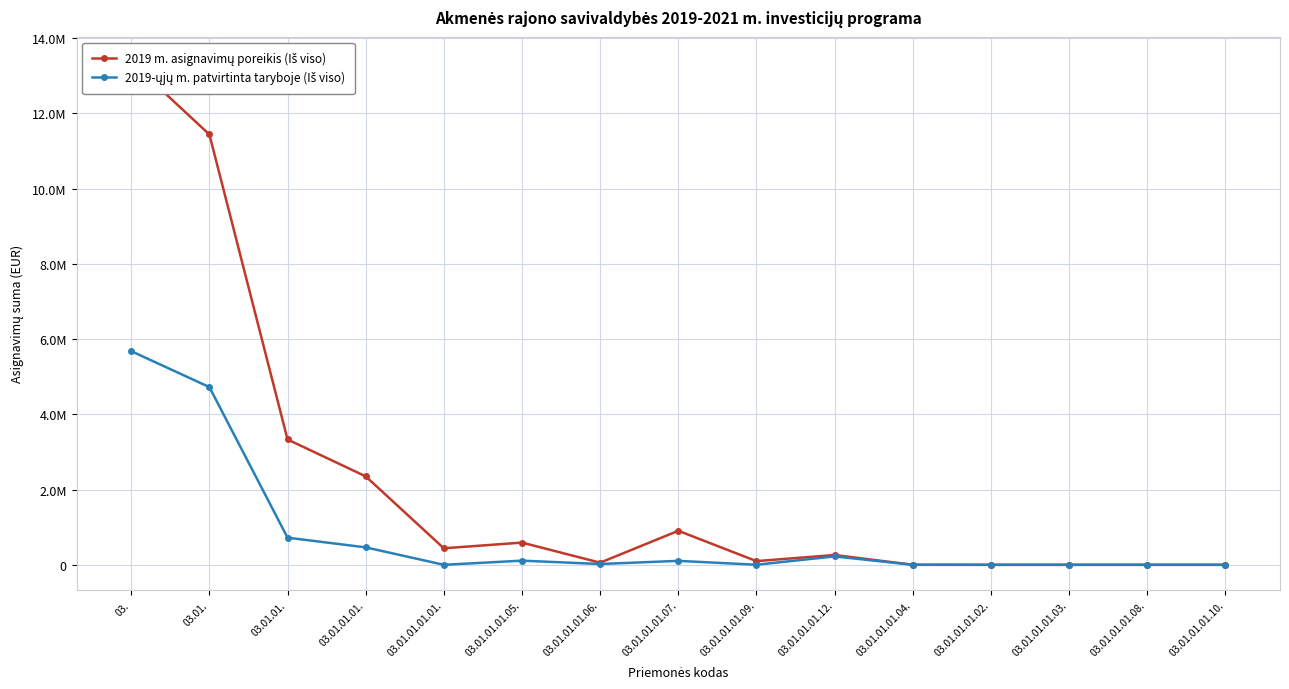

Rank the categories by 2019 m. asignavimų poreikis (Iš viso) value from lowest to highest.

03.01.01.01.02., 03.01.01.01.03., 03.01.01.01.08., 03.01.01.01.10., 03.01.01.01.04., 03.01.01.01.06., 03.01.01.01.09., 03.01.01.01.12., 03.01.01.01.01., 03.01.01.01.05., 03.01.01.01.07., 03.01.01.01., 03.01.01., 03.01., 03.